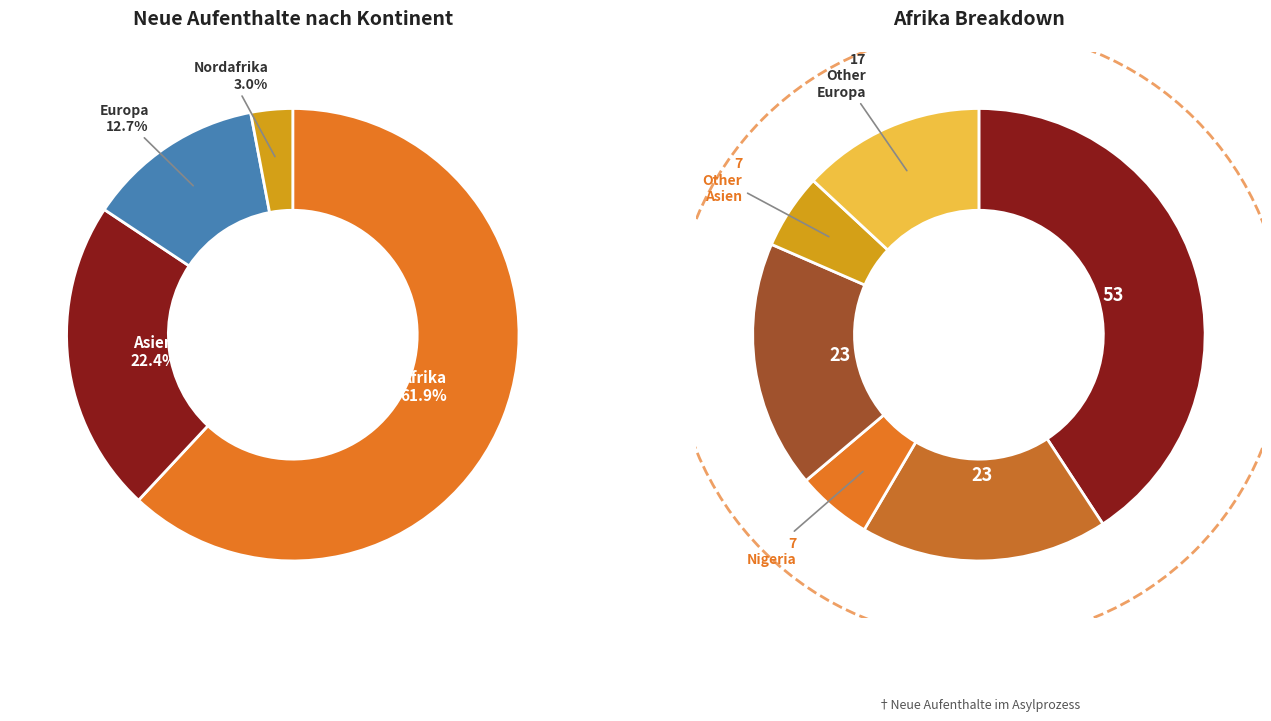

Do Ozeanien and Nordafrika together represent more than half of the pie?

No